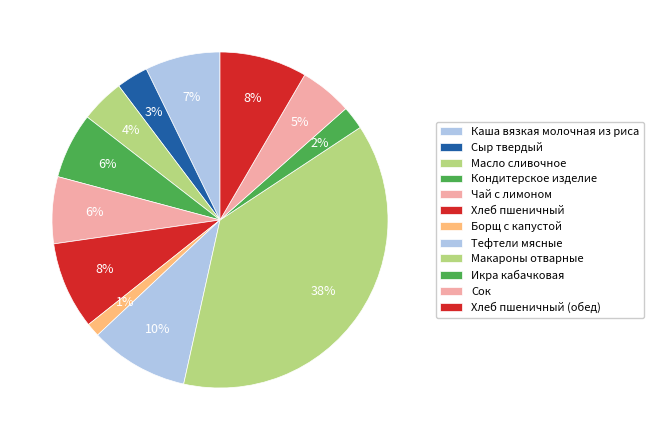

Which has a higher value, Кондитерское изделие or Каша вязкая молочная из риса?

Каша вязкая молочная из риса